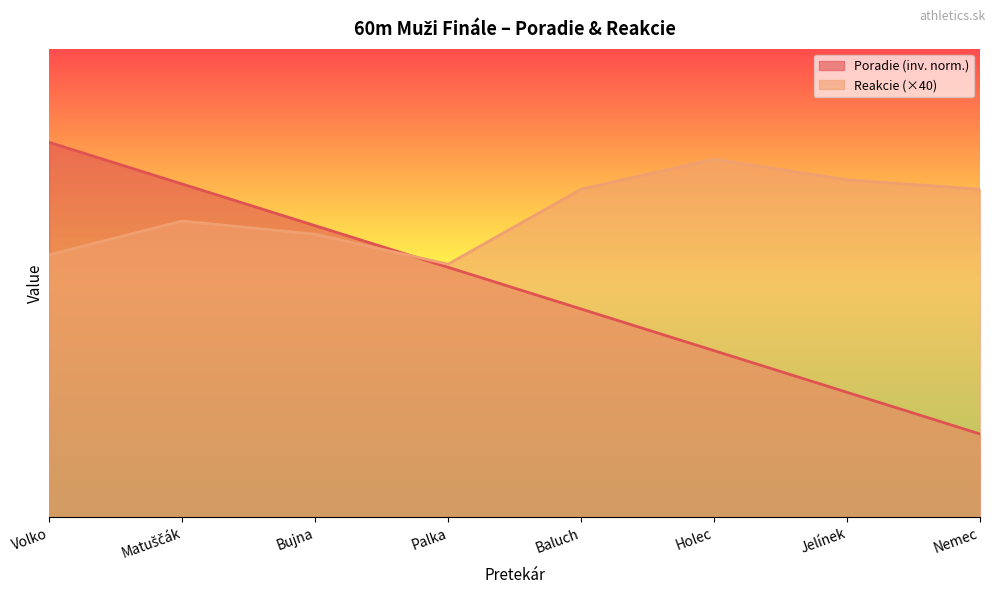

Reading left to right, what are all the values shown in this chart?

Poradie: 8.0	7.1	6.2	5.3	4.4	3.6	2.7	1.8
Reakcie: 5.6	6.3	6.0	5.4	7.0	7.6	7.2	7.0